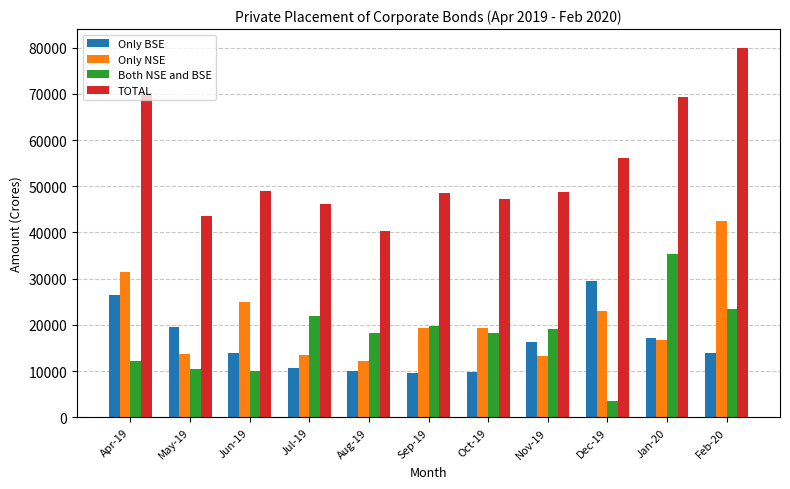

What is the smallest value displayed?

3547.0